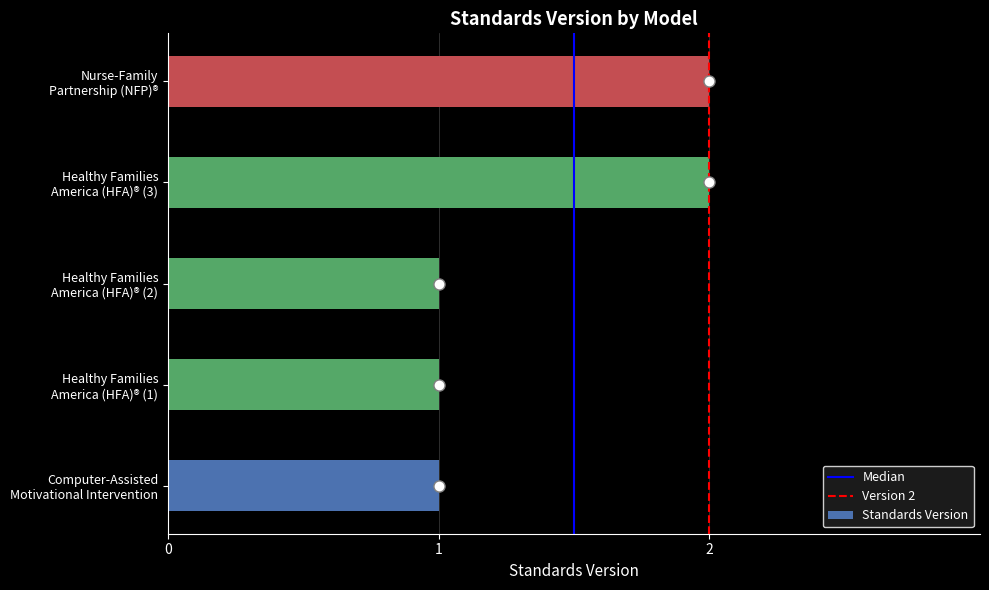

The value at Computer-Assisted
Motivational Intervention is 1. True or false?

True